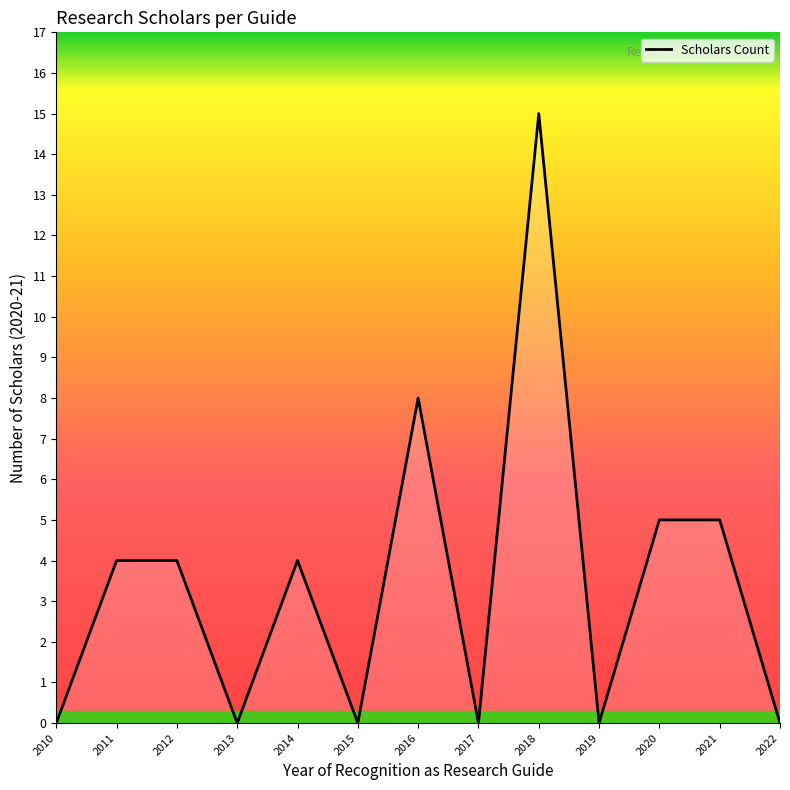

How many categories are shown in the chart?

13